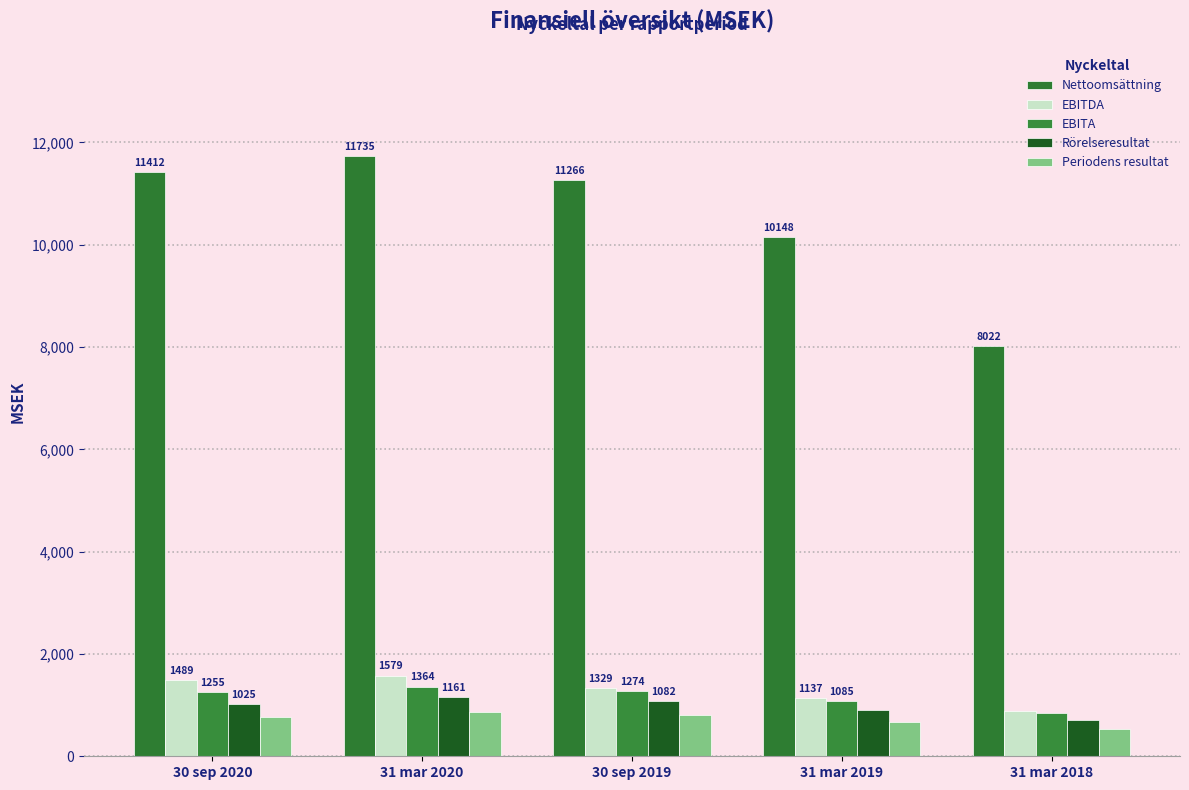

How many data points in Nettoomsättning are less than 11266?

2